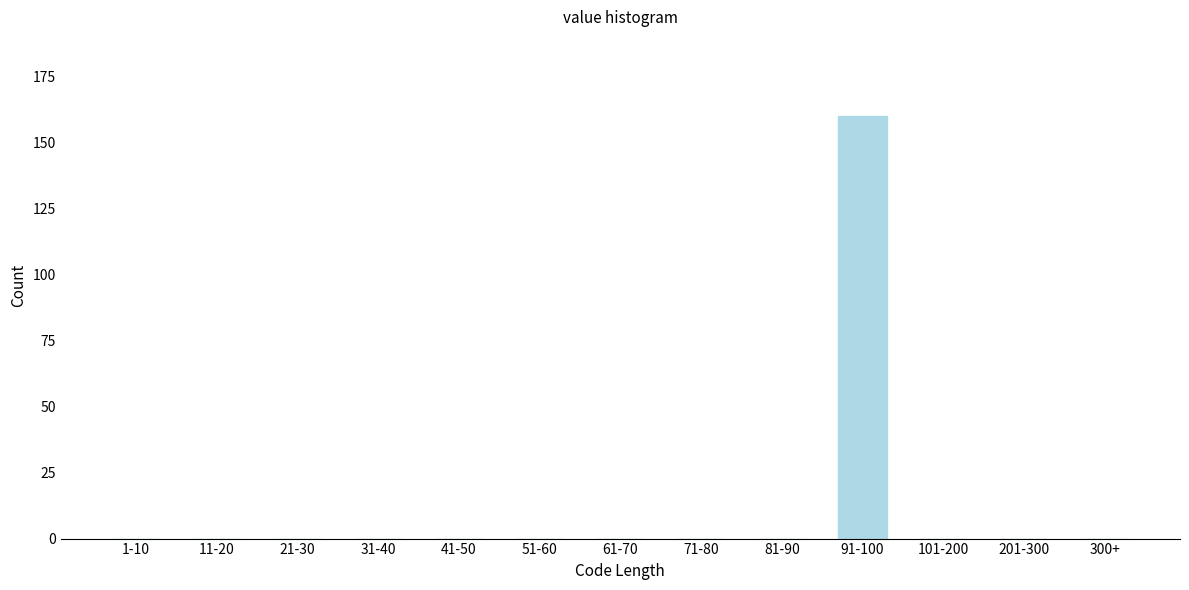

Reading left to right, transcribe all the data shown in this chart.

1-10=0	11-20=0	21-30=0	31-40=0	41-50=0	51-60=0	61-70=0	71-80=0	81-90=0	91-100=160	101-200=0	201-300=0	300+=0